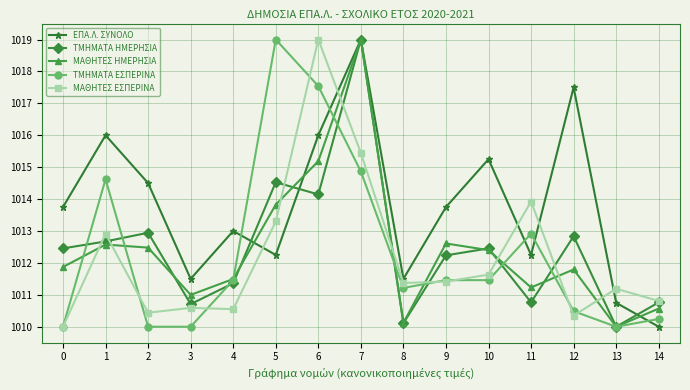

At which label does ΜΑΘΗΤΕΣ ΕΣΠΕΡΙΝΑ first exceed 1011?

1